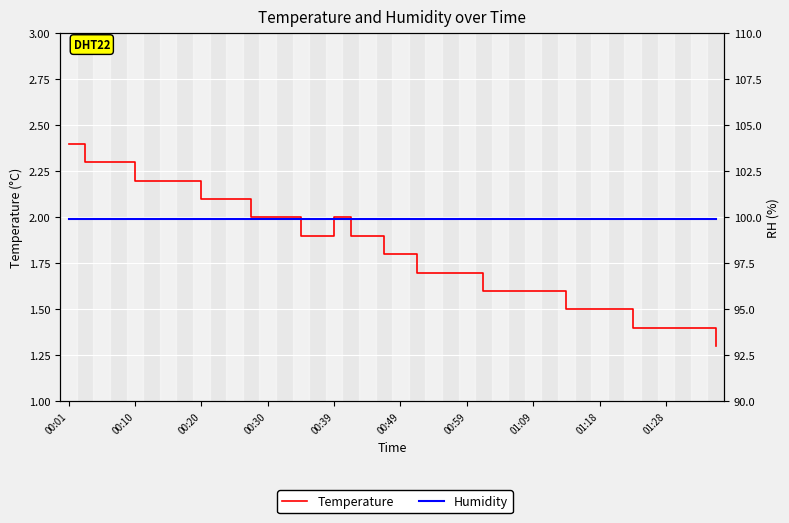

What position from the right is 00:49?

35